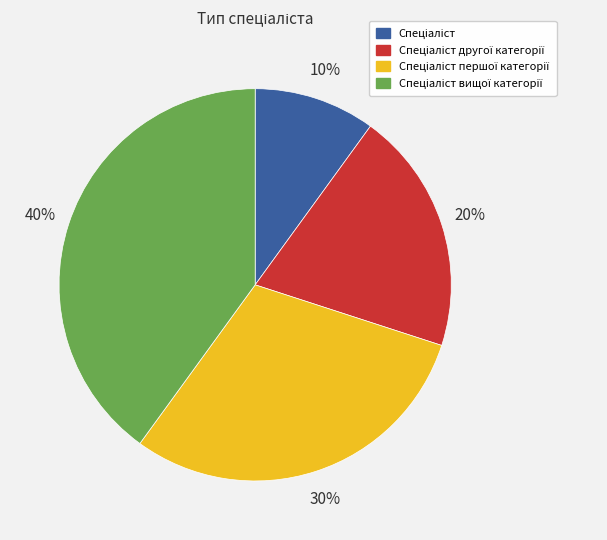

To the nearest percent, what is the average slice percentage?

25%